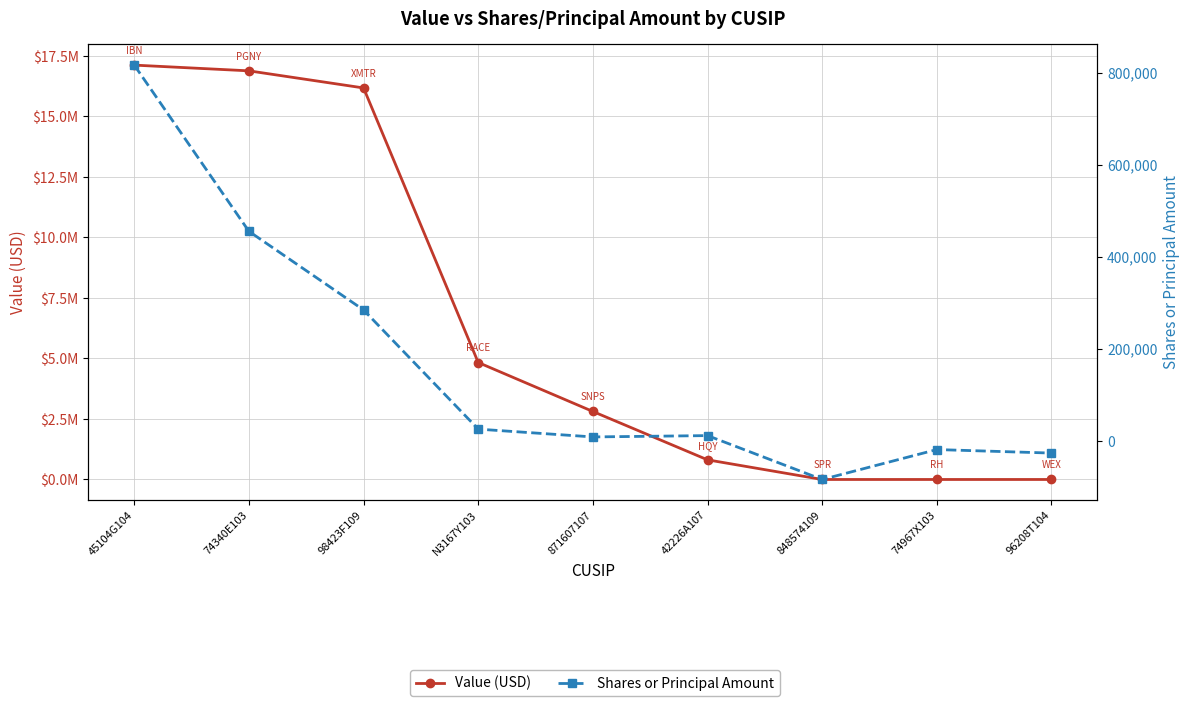

Reading right to left, list all the values displayed in this chart.

Value (USD): 96208T104=0	74967X103=0	848574109=0	42226A107=812000	871607107=2810000	N3167Y103=4834000	98423F109=16179000	74340E103=16886000	45104G104=17123000
Shares or Principal Amount: 96208T104=-25870	74967X103=-18215	848574109=-83198	42226A107=12090	871607107=9197	N3167Y103=26131	98423F109=284894	74340E103=455636	45104G104=816569